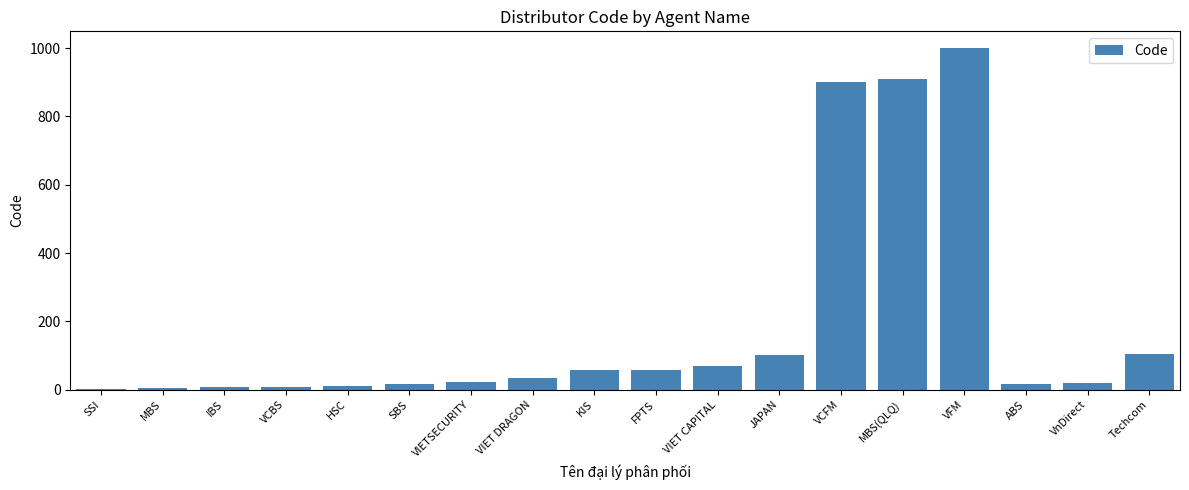

What is the change in value from VIET DRAGON to KIS?

+24